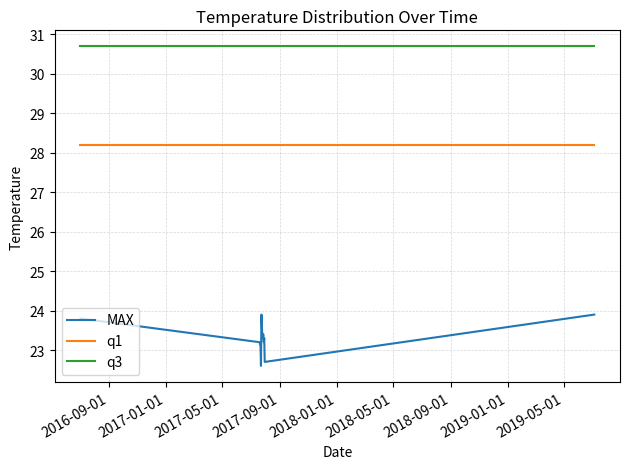

Reading right to left, transcribe all the data shown in this chart.

MAX: 23.9	22.7	23.3	23.2	23.4	23.3	23.9	22.6	23.1	23.2	23.8
q1: 28.2	28.2	28.2	28.2	28.2	28.2	28.2	28.2	28.2	28.2	28.2
q3: 30.7	30.7	30.7	30.7	30.7	30.7	30.7	30.7	30.7	30.7	30.7